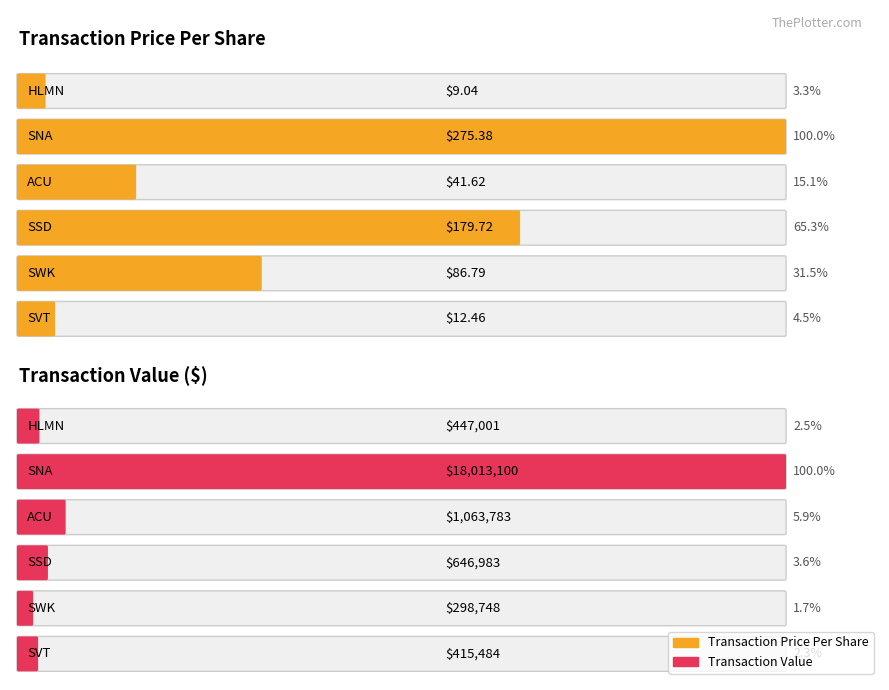

The value of transactionShares at SWK is 3442.0. True or false?

True